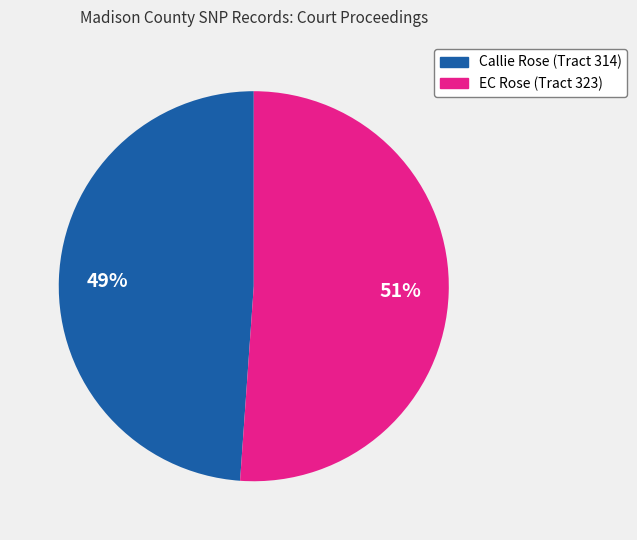

Which slice is the largest?

EC Rose (Tract 323)